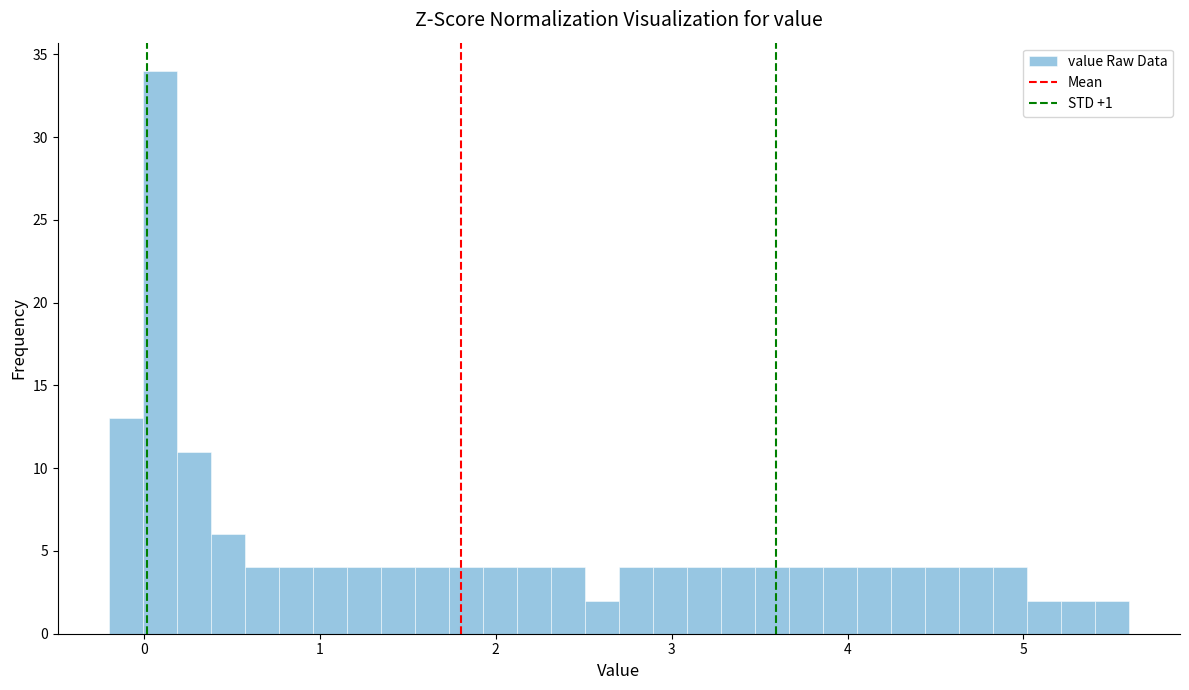

Read against the x-axis, roughly where is the centre of the tallest bar?

0.1